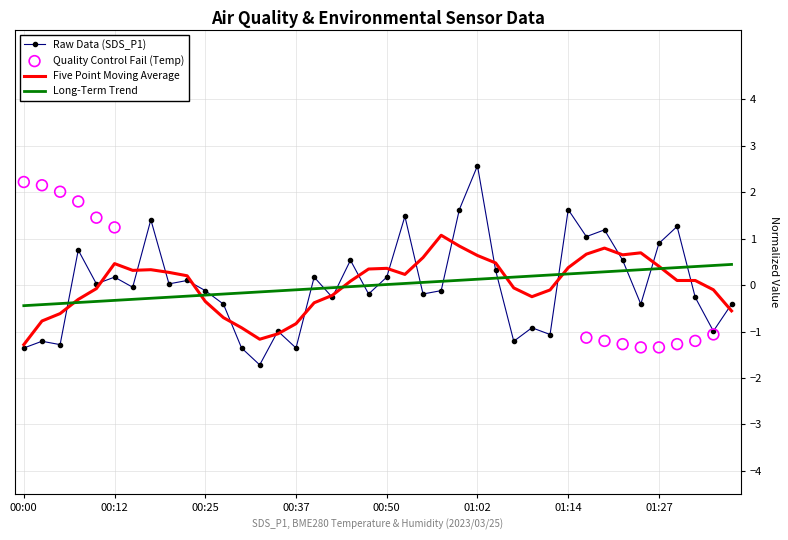

What is the total value across all series at 01:34?

-0.6